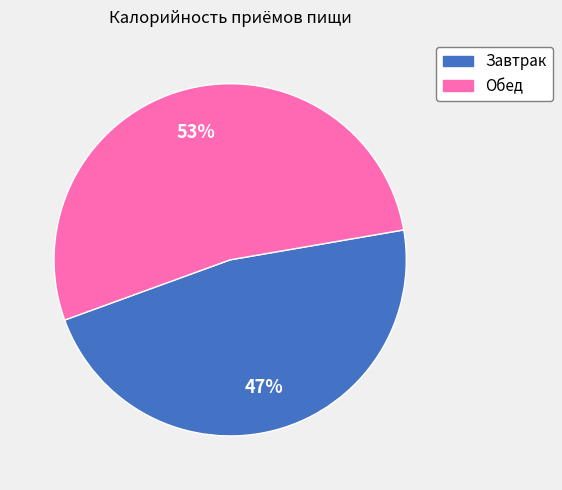

The Обед slice represents 63% of the pie. True or false?

False